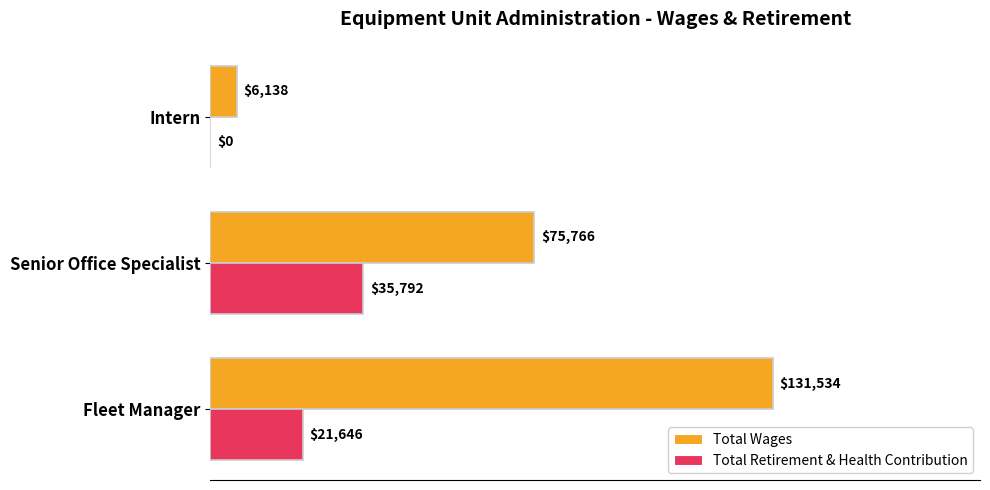

At which category is the sum across all series the highest?

Fleet Manager